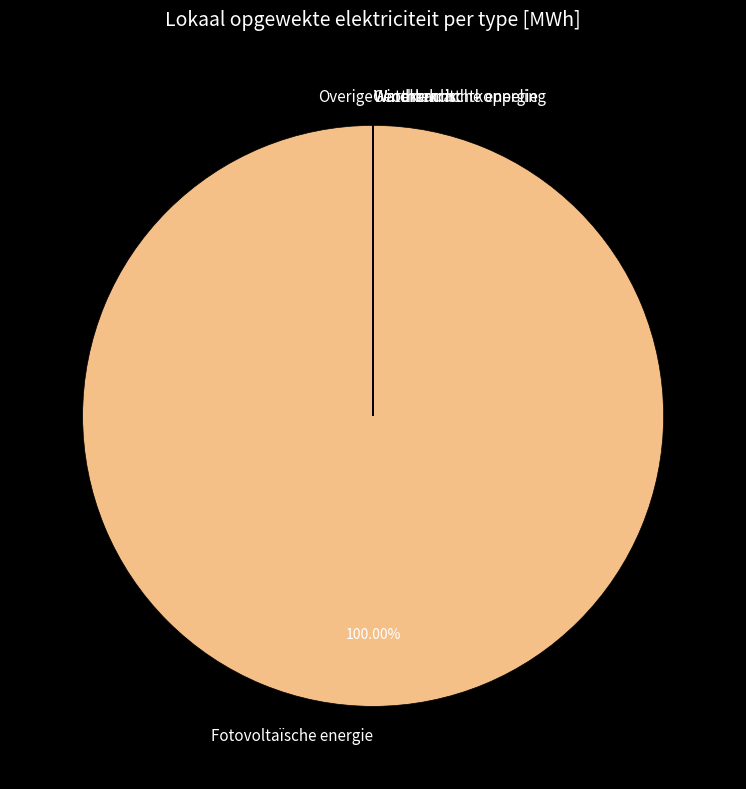

Which category accounts for the majority?

Fotovoltaïsche energie